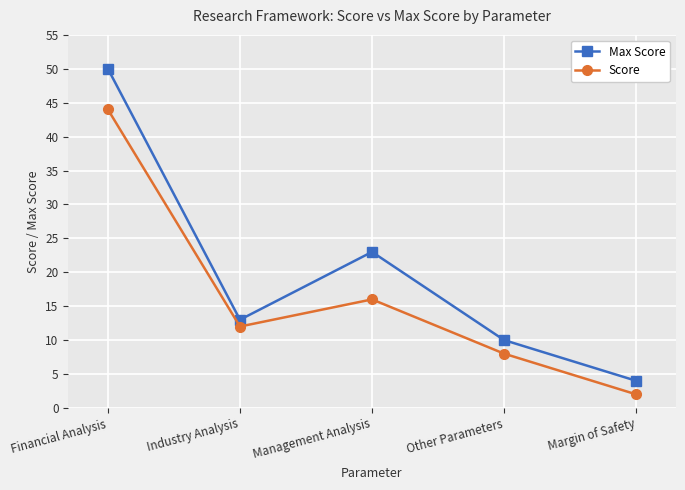

List the series in order of their peak value, highest first.

Max Score, Score